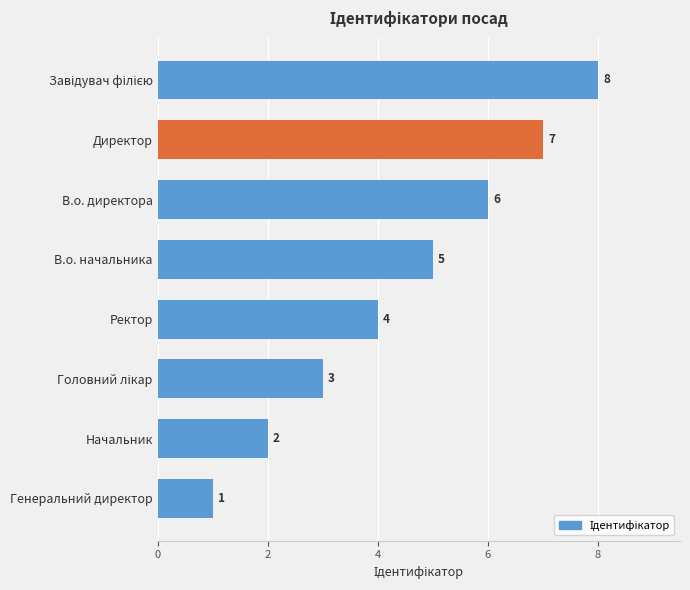

What position from the top is В.о. директора?

3